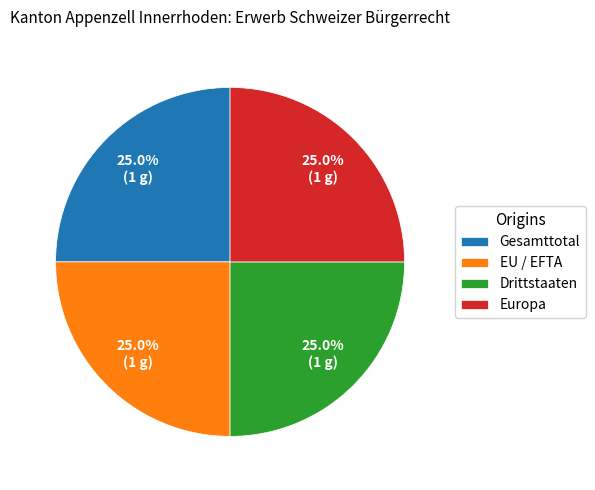

How many slices are in this pie chart?

4